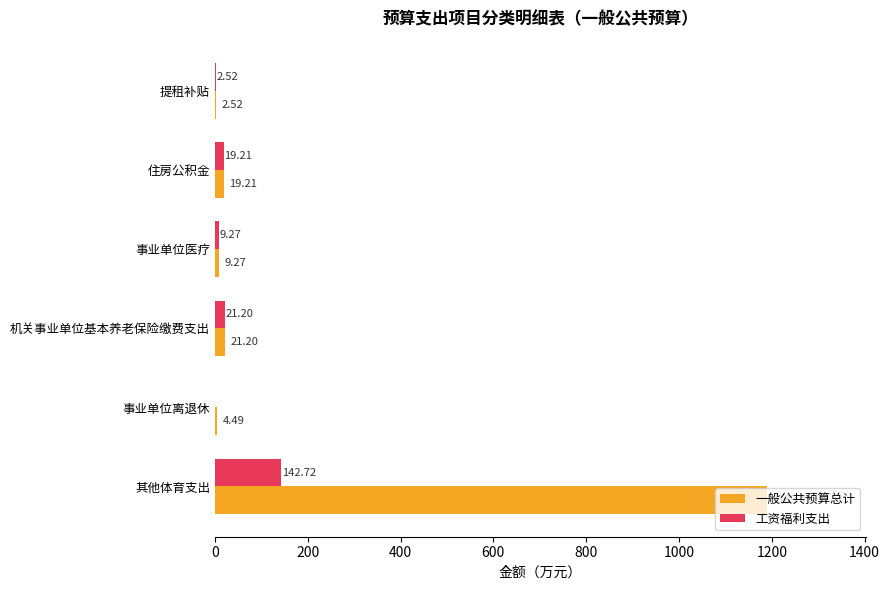

Which series has the largest total across all categories?

一般公共预算总计